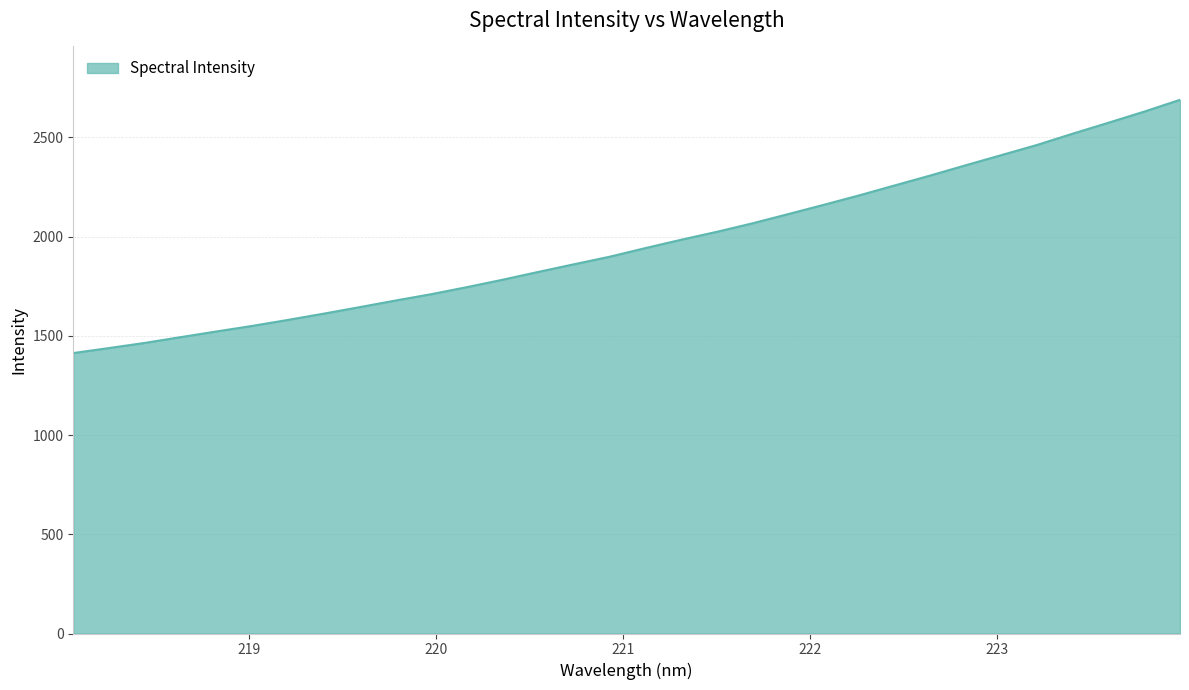

What is the difference between the maximum and minimum values?

1276.0